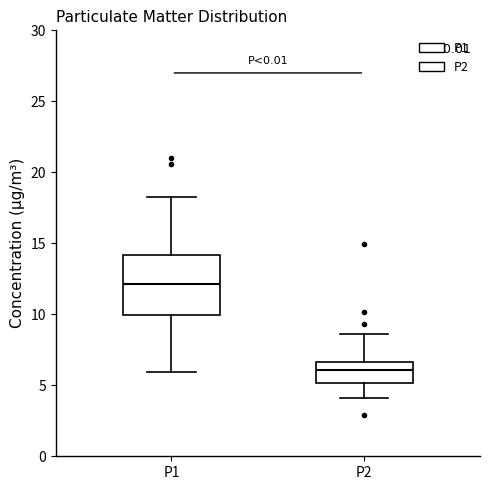

Which box has the highest median line?

P1